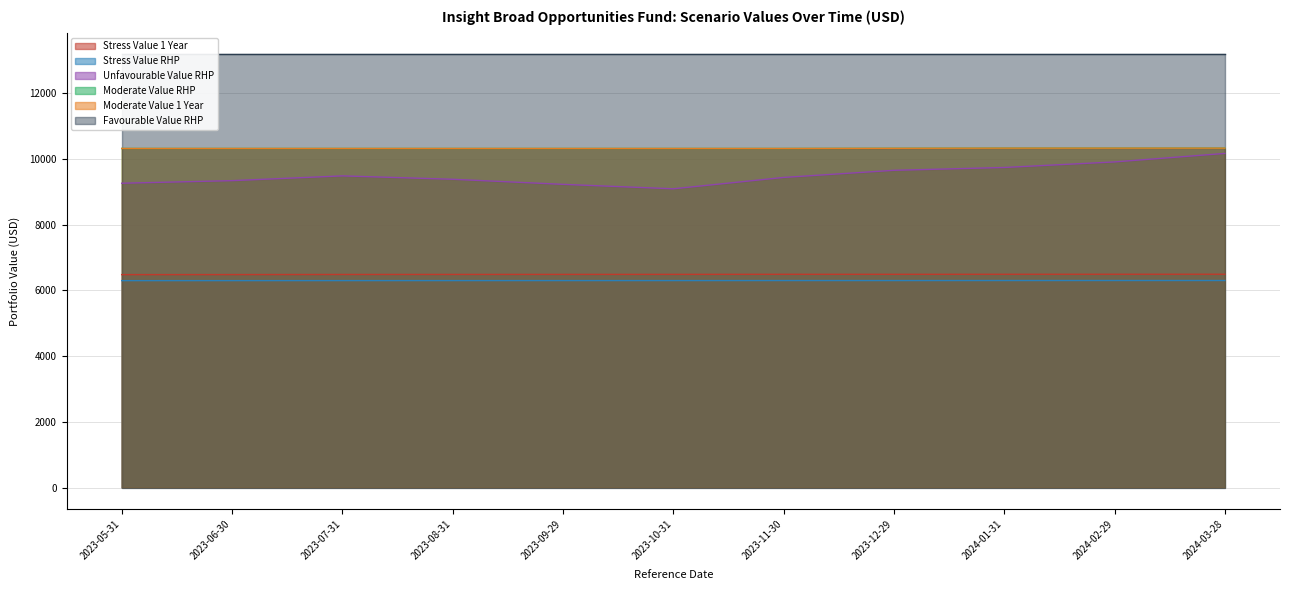

True or false: Moderate Value 1 Year has more than 2 interior local peaks.

False